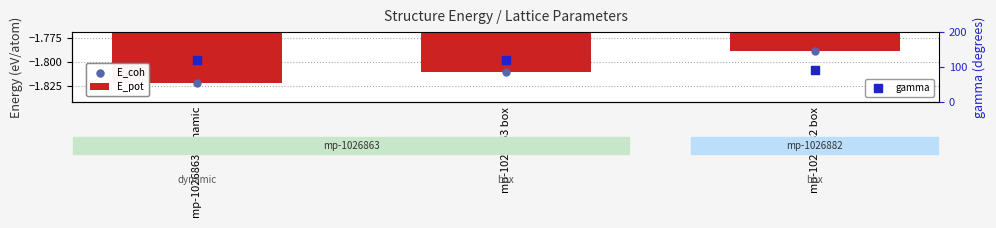

Which series has the largest total across all categories?

gamma